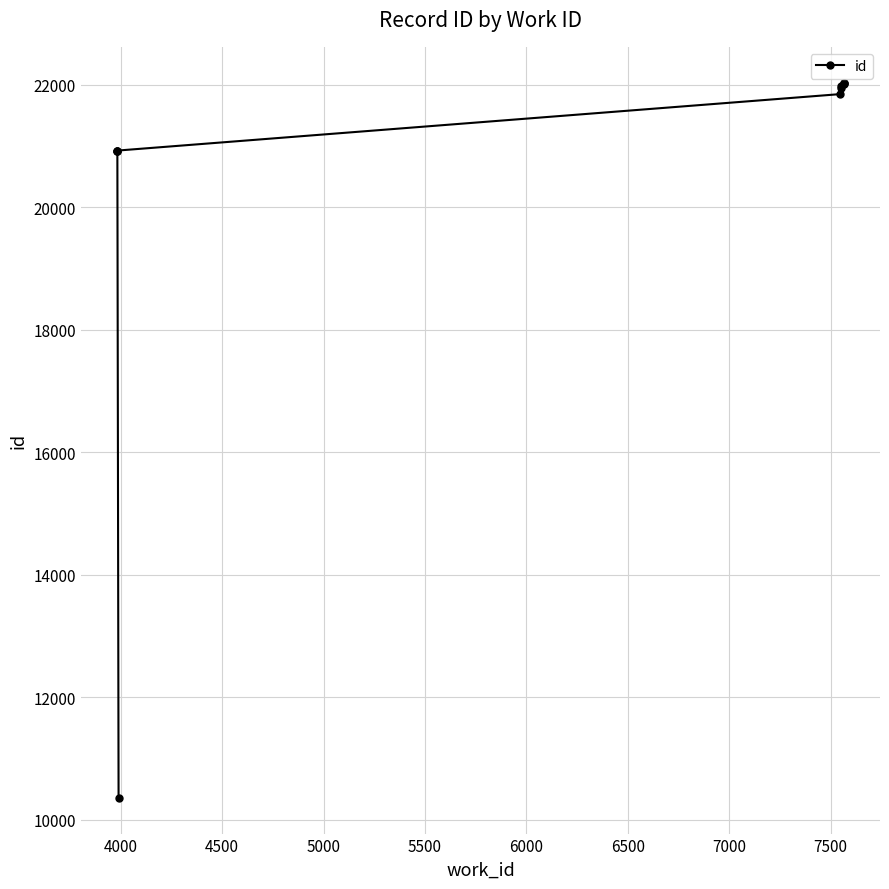

What is the maximum value shown in the chart?

22037